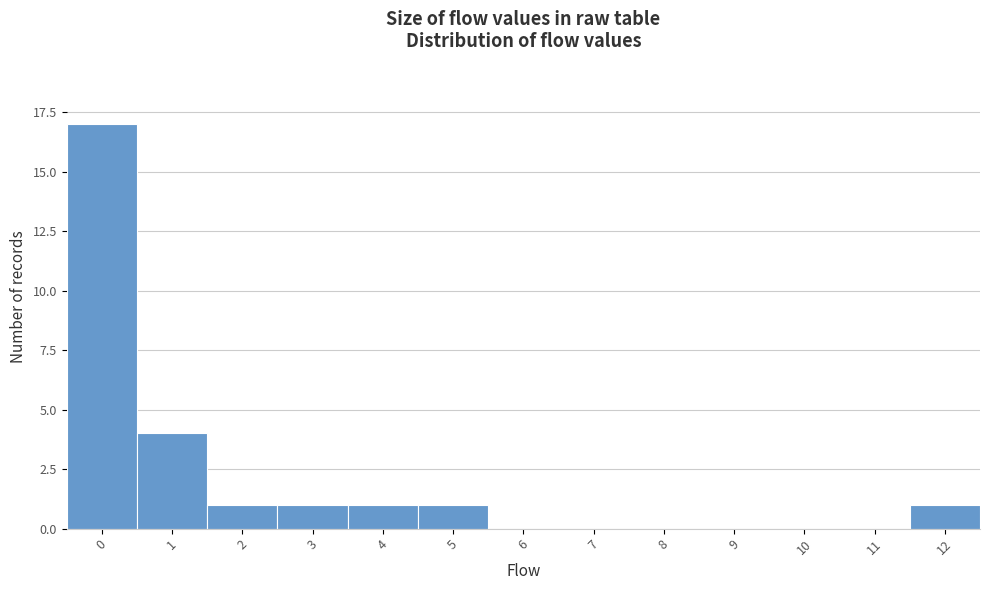

Reading left to right, transcribe this chart: for each bar, give the range it covers on the x-axis and its height. The values are not printed on the chart, so give them approximately, as read against the axis.

-0.5 to 0.5: 17
0.5 to 1.5: 4
1.5 to 2.5: 1
2.5 to 3.5: 1
3.5 to 4.5: 1
4.5 to 5.5: 1
5.5 to 6.5: 0
6.5 to 7.5: 0
7.5 to 8.5: 0
8.5 to 9.5: 0
9.5 to 10.5: 0
10.5 to 11.5: 0
11.5 to 12.5: 1